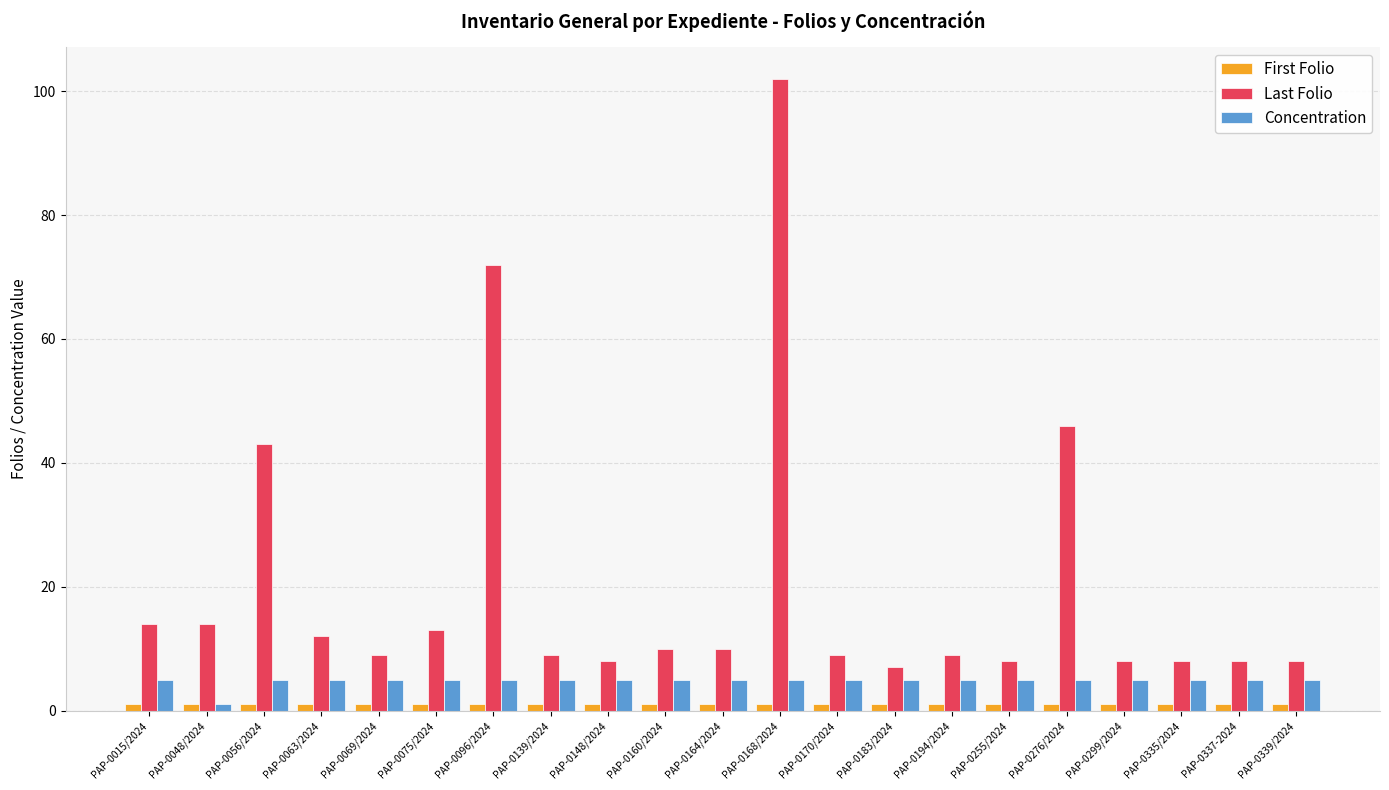

What is the sum of all Last Folio values?

427